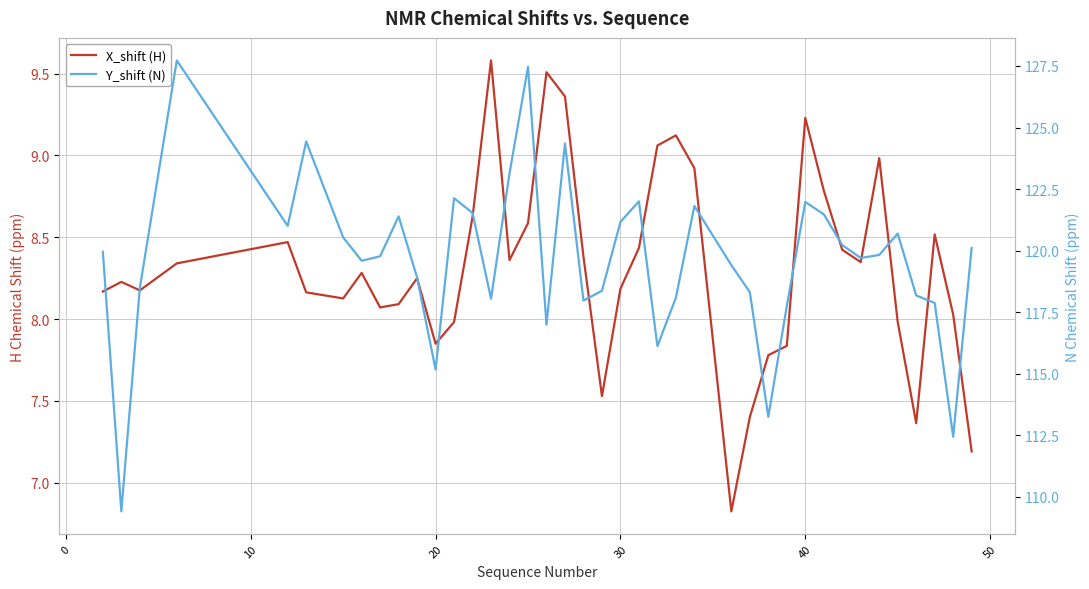

What is the highest value of the Y_shift (N) series?

127.7